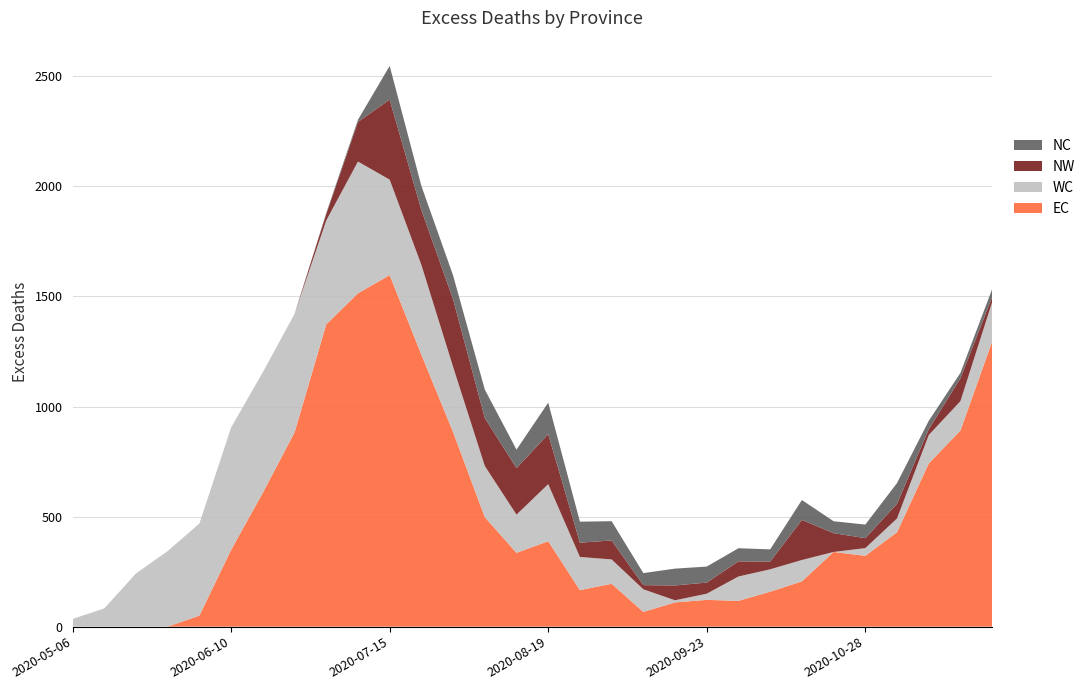

Which category has the highest value in the EC series?

2020-07-15